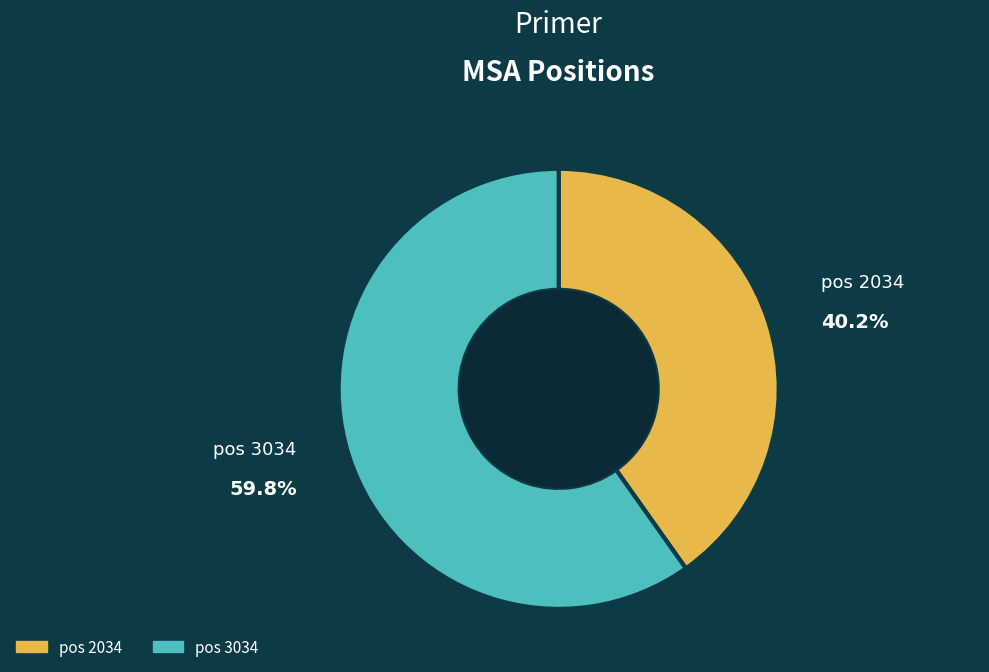

Rank the categories by value from lowest to highest.

pos 2034, pos 3034